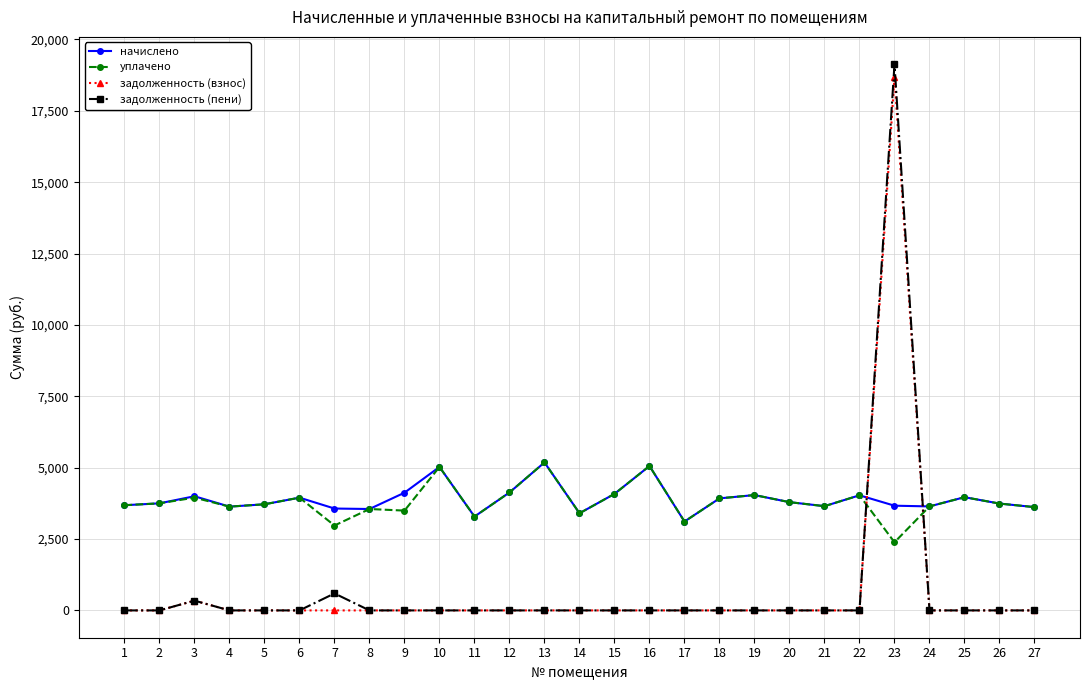

What is the difference between the second highest and second lowest values in the задолженность (взнос) series?

342.0